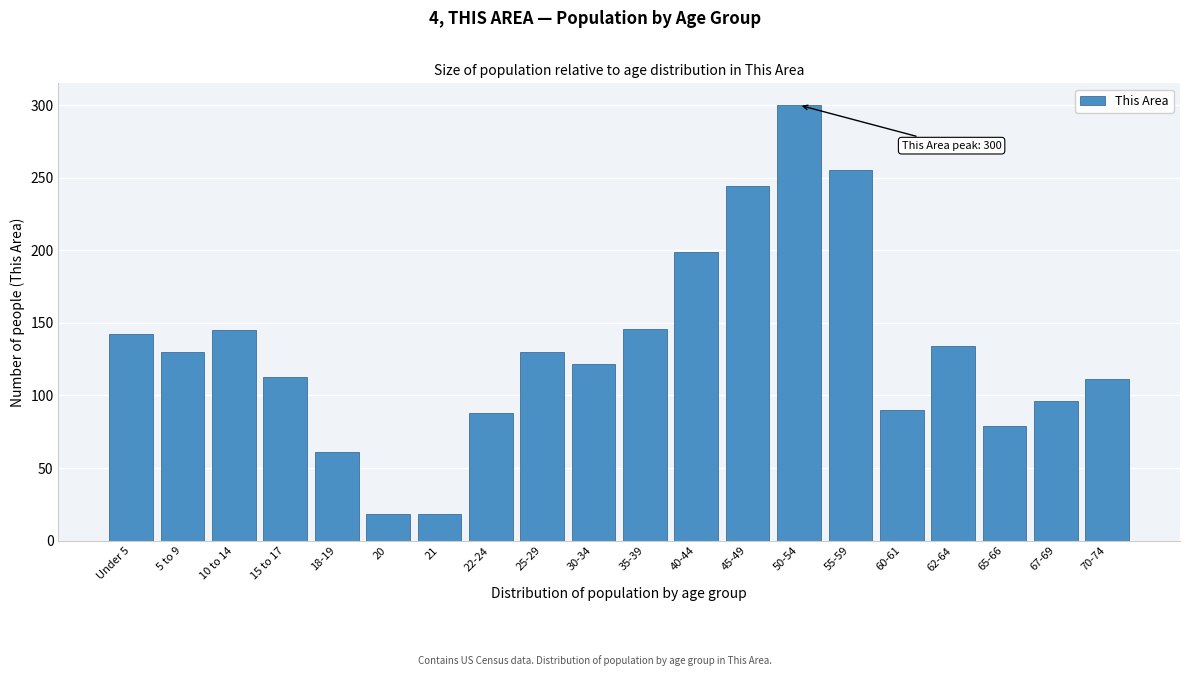

At which category does the chart reach its peak across all series?

50-54